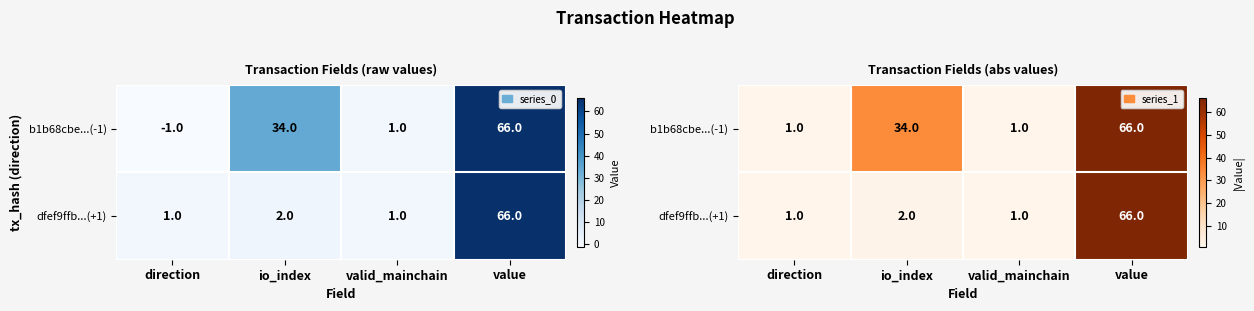

What is the lowest value of the b1b68cbe...(-1) series?

1